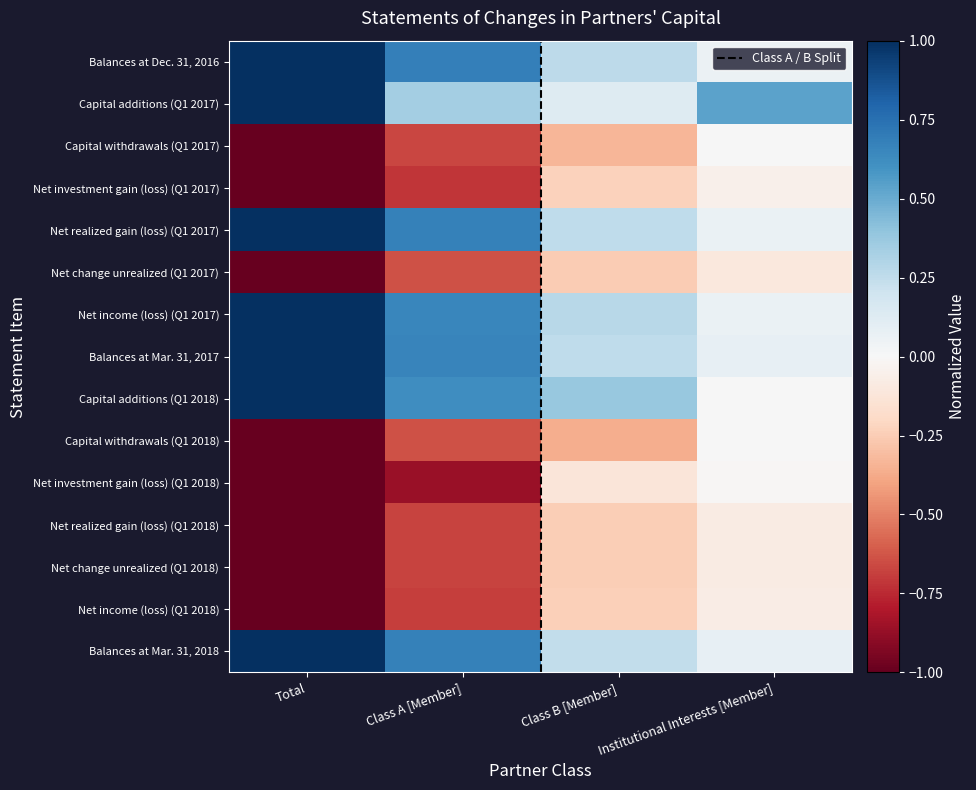

At which label does Net realized gain (loss) (Q1 2018) reach its minimum?

Total